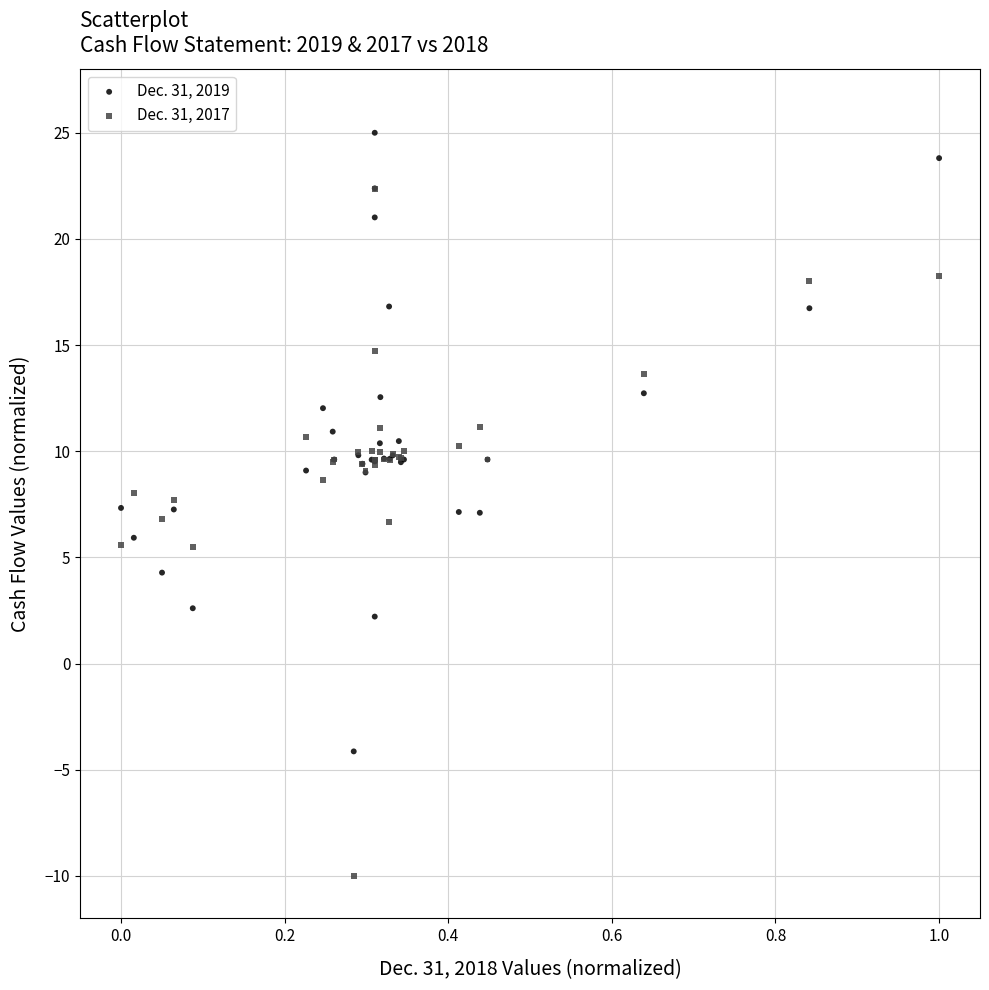

Which series contains the highest Y value?

Dec. 31, 2019